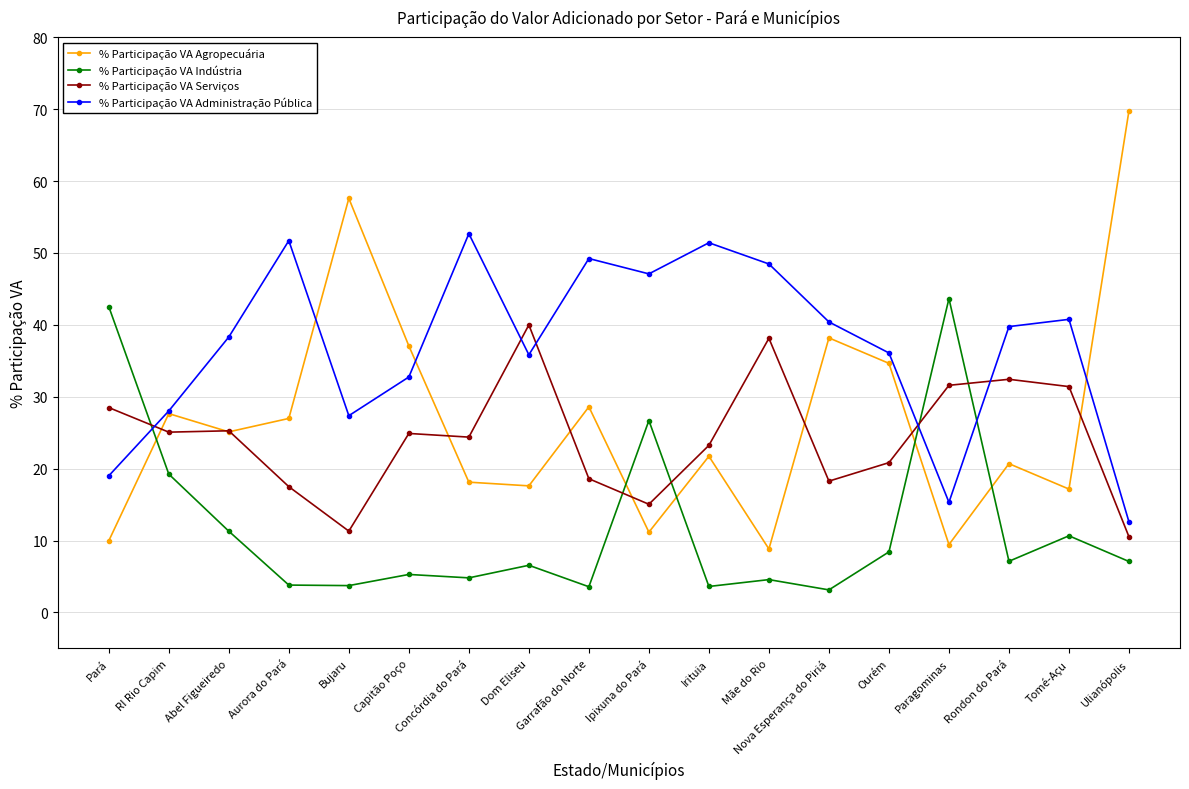

What is the minimum value for % Participação VA Serviços?

10.5